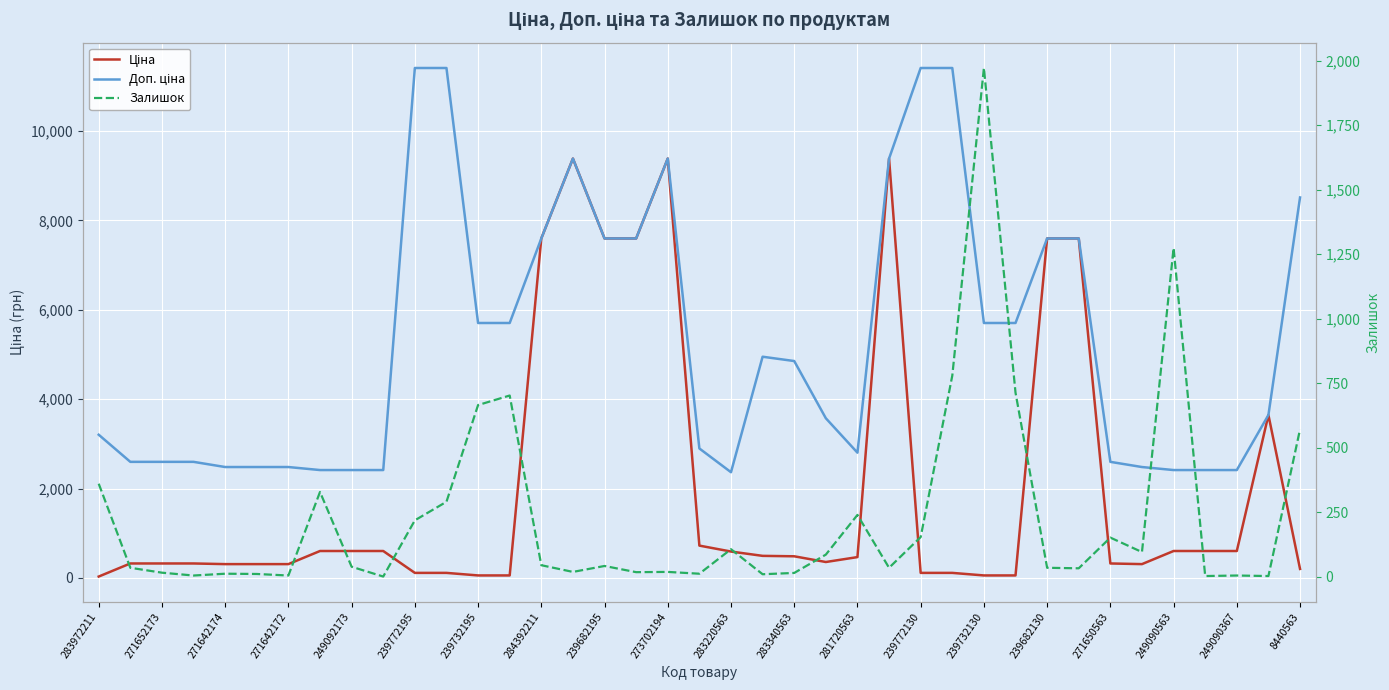

Rank the series by their average value, from lowest to highest.

Залишок, Ціна, Доп. ціна